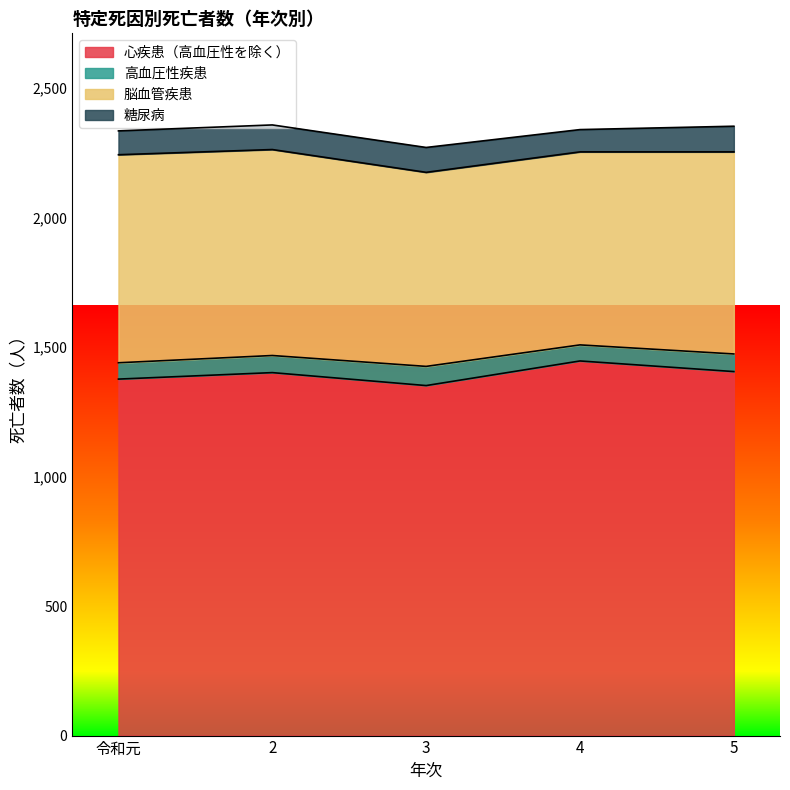

Reading left to right, transcribe all the data shown in this chart.

心疾患（高血圧性を除く）: 令和元=1376	2=1401	3=1351	4=1446	5=1405
高血圧性疾患: 令和元=63	2=66	3=74	4=62	5=68
脳血管疾患: 令和元=803	2=795	3=749	4=745	5=780
糖尿病: 令和元=92	2=95	3=96	4=86	5=99